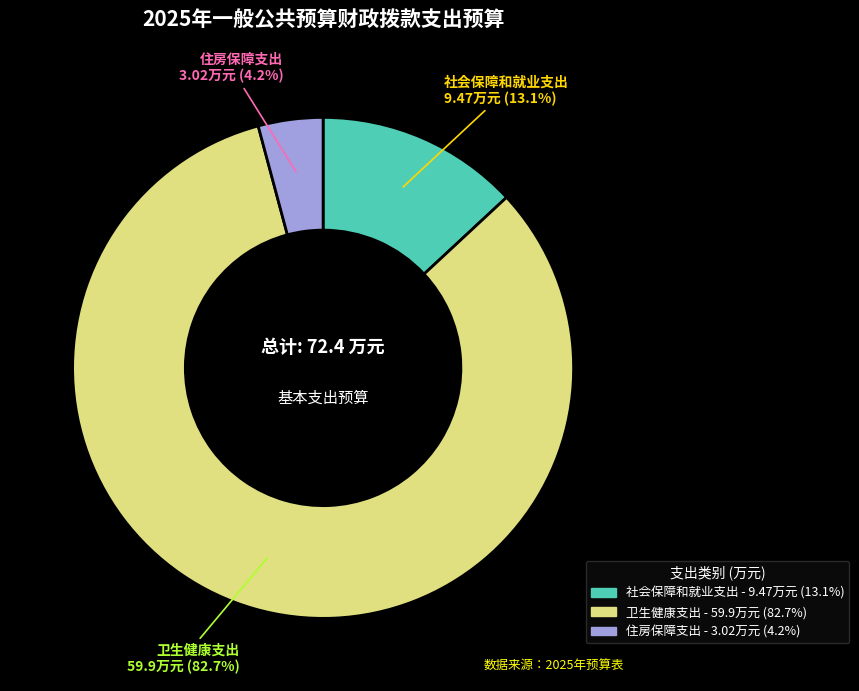

What is the ratio of the value at 社会保障和就业支出 to the value at 住房保障支出?

3.1